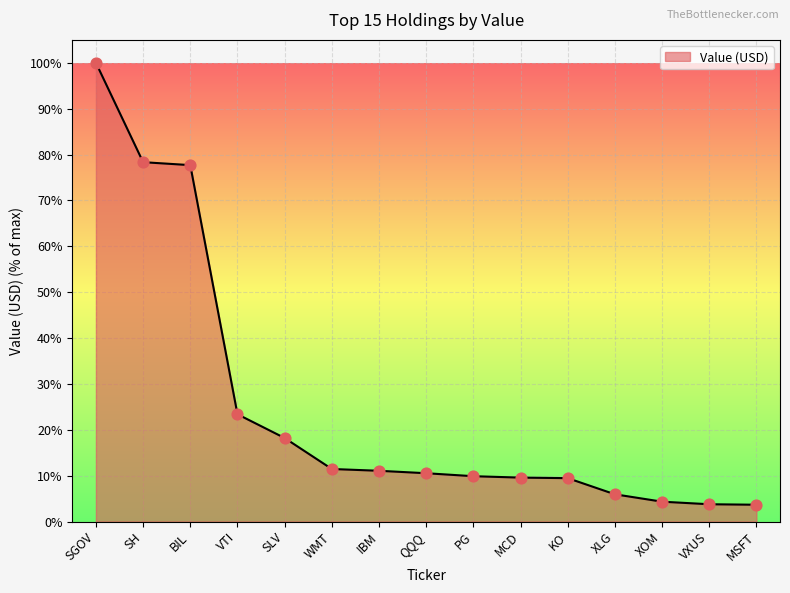

Between IBM and VTI, which is larger?

VTI